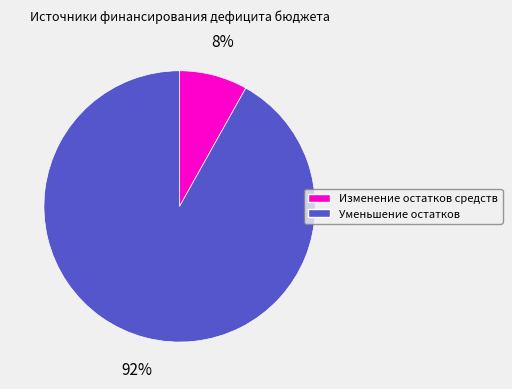

True or false: Изменение остатков средств accounts for 1% of the total.

False